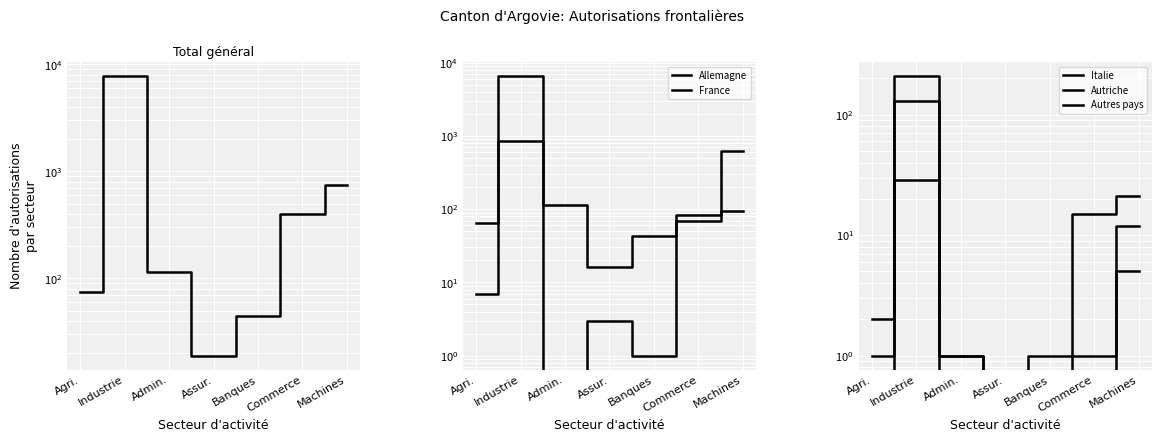

At which category does Total général reach its first local peak?

Industrie